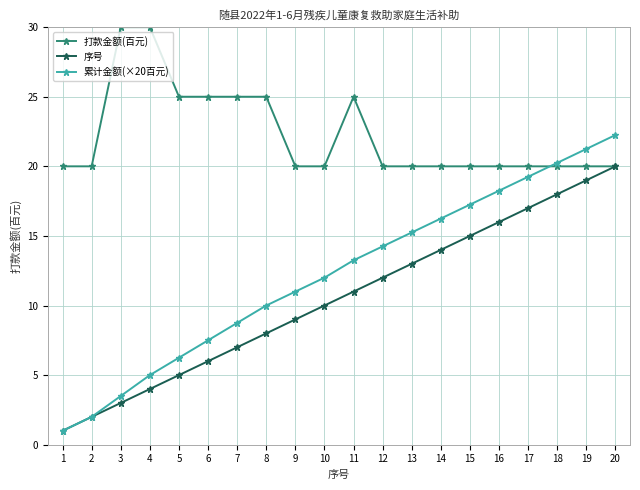

Which series has the largest range (max minus min)?

累计金额(×20百元)